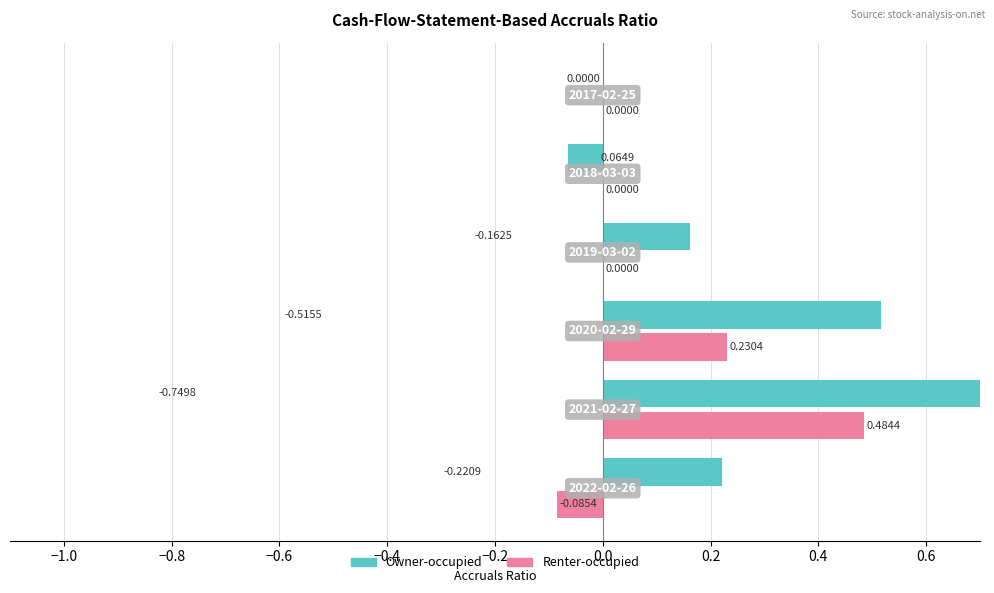

Which series has the largest total across all categories?

Renter-occupied